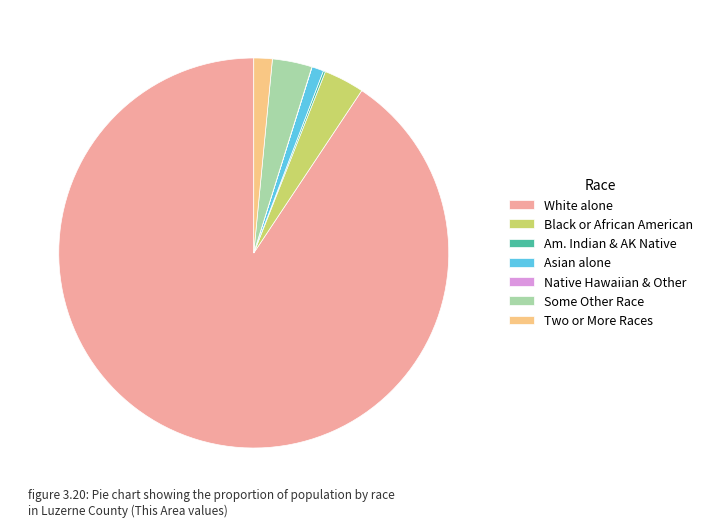

Which slice is the largest?

White alone